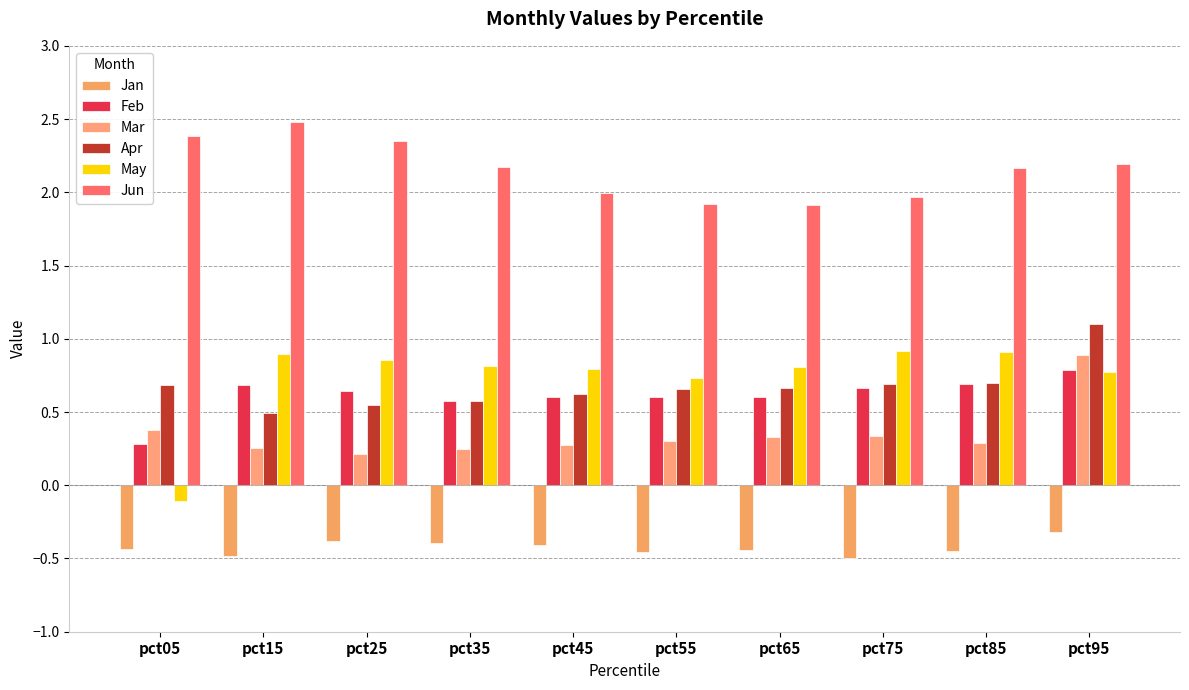

Rank the series by their maximum value, from highest to lowest.

Jun, Apr, May, Mar, Feb, Jan